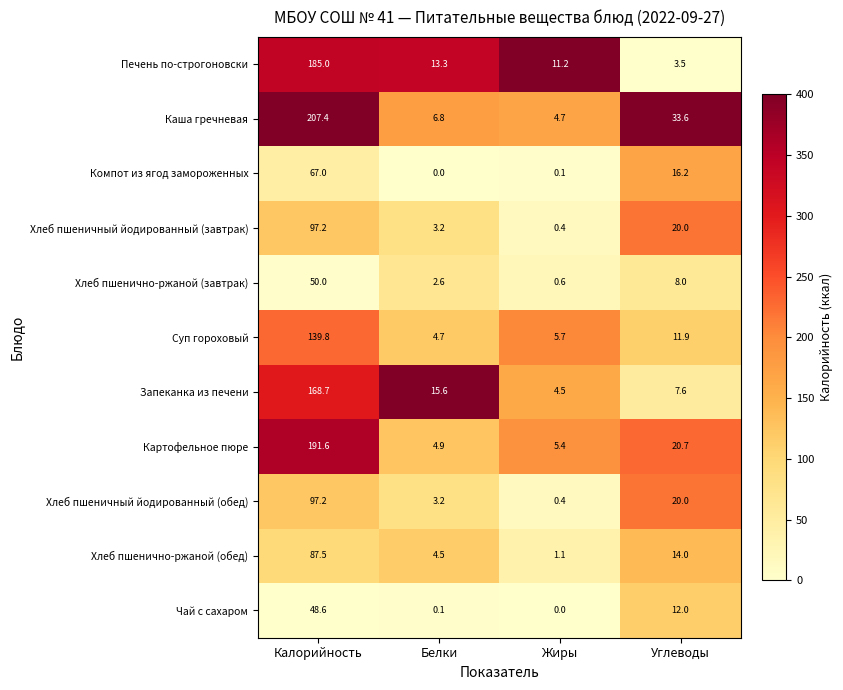

At which category does the chart reach its peak across all series?

Калорийность